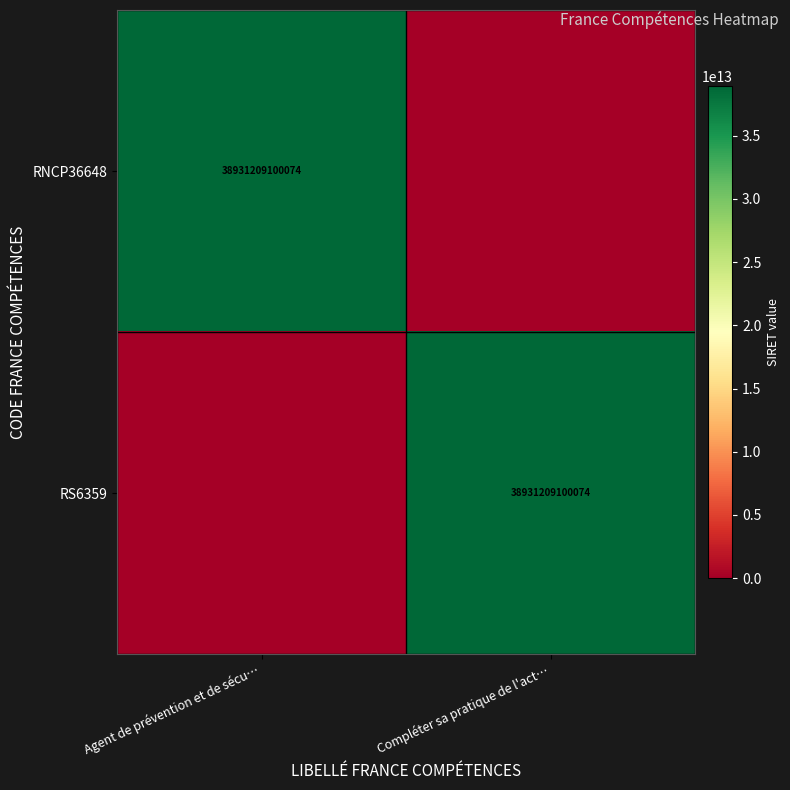

Is it true that RS6359 equals 38931209100074 at Compléter sa pratique de l'act…?

True